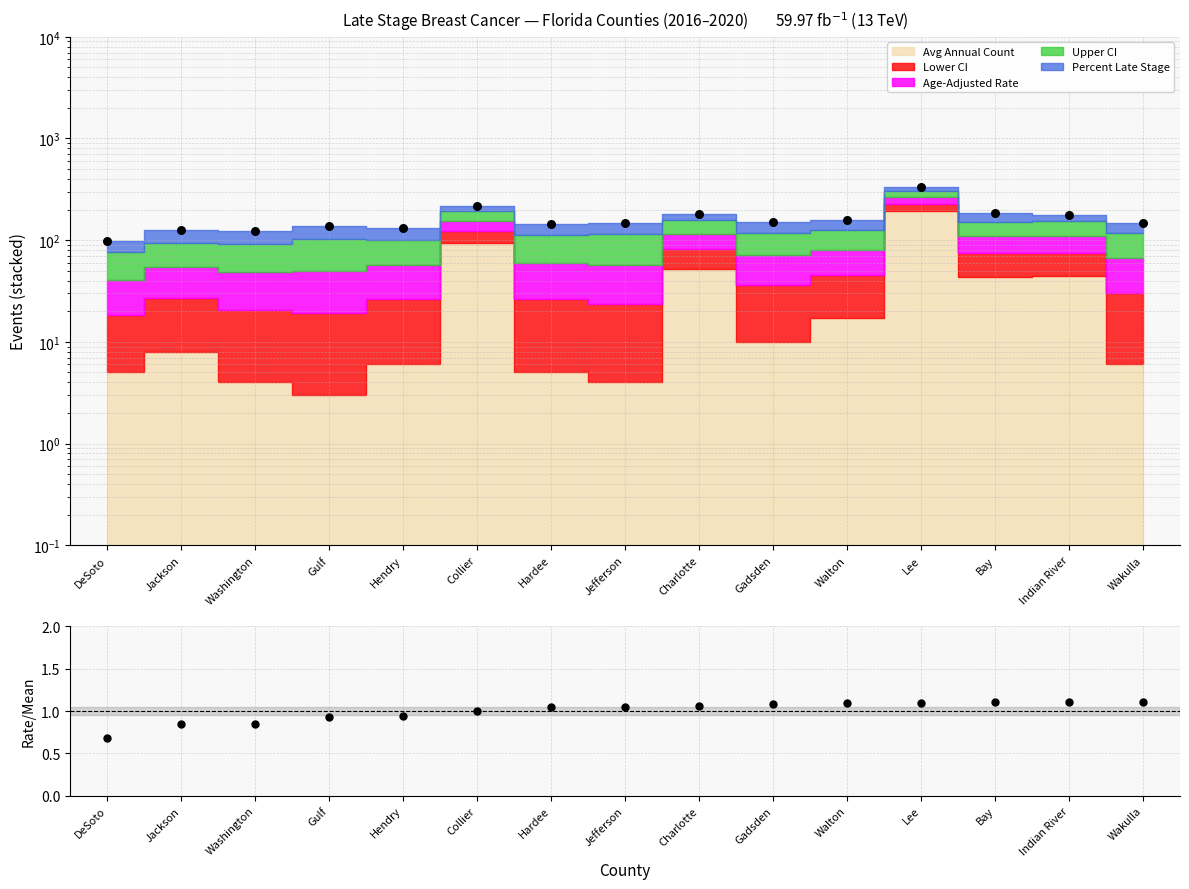

What is the change in value from Jackson to Walton?

+0.2